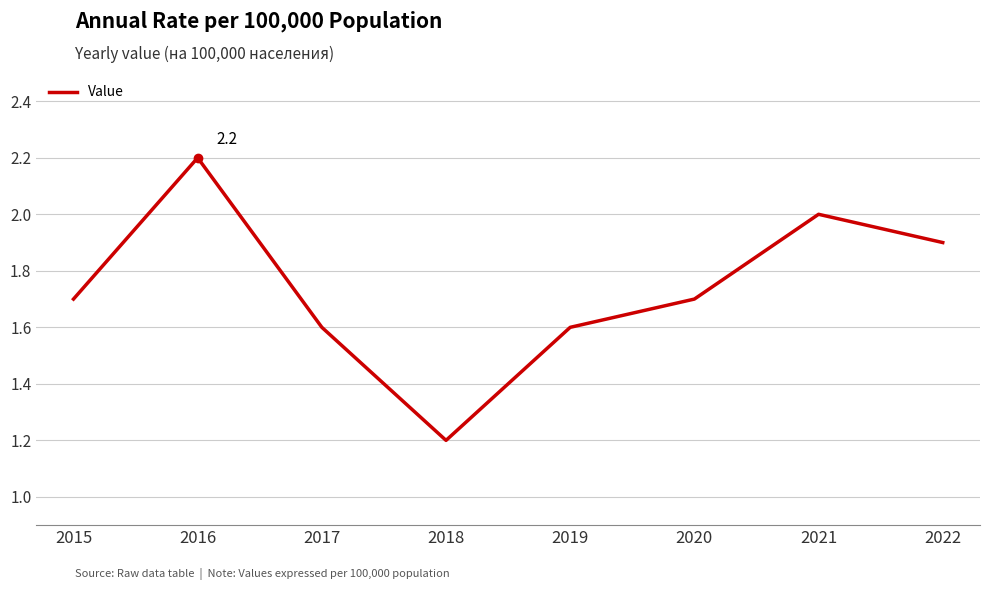

What is the minimum value shown in the chart?

1.2